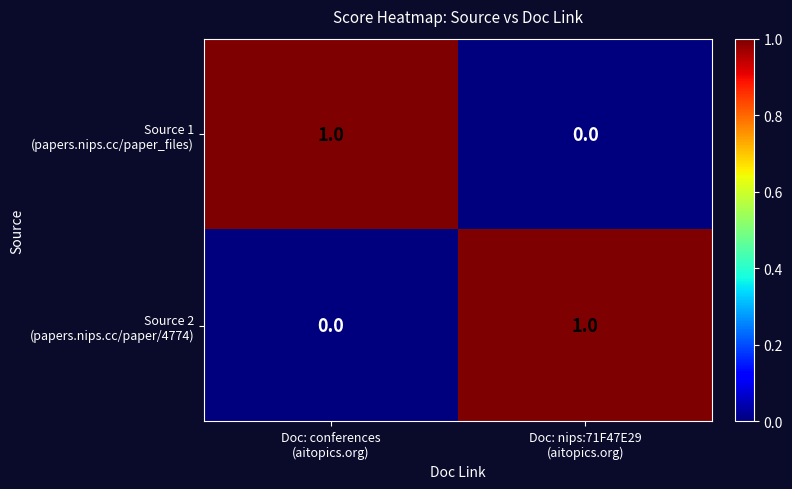

List the series in order of their peak value, highest first.

Source 1 (papers.nips.cc/paper_files), Source 2 (papers.nips.cc/paper/4774)